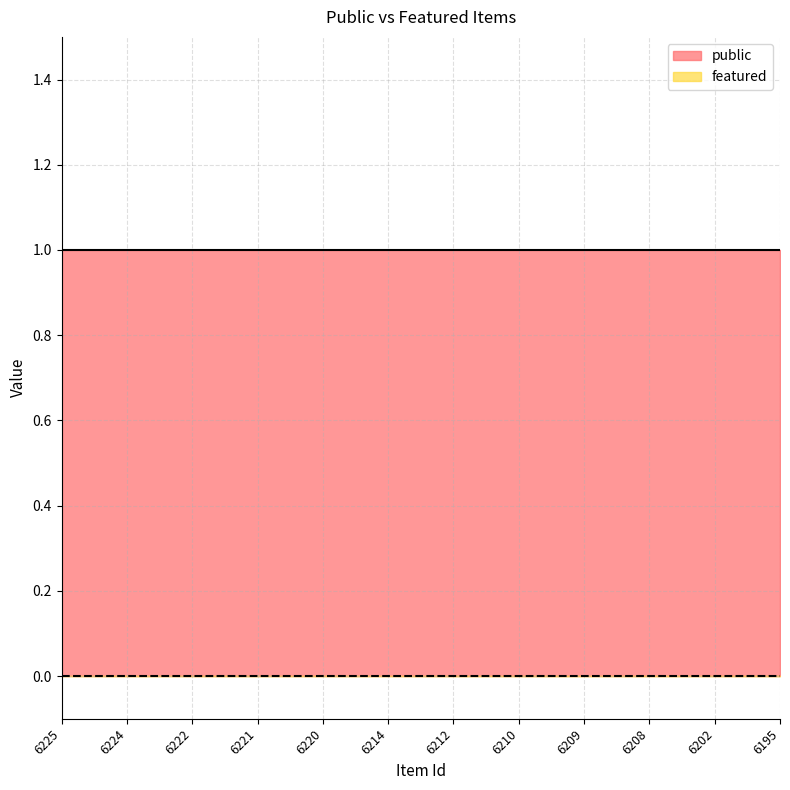

Reading right to left, what are all the values shown in this chart?

public: 1	1	1	1	1	1	1	1	1	1	1	1
featured: 0	0	0	0	0	0	0	0	0	0	0	0